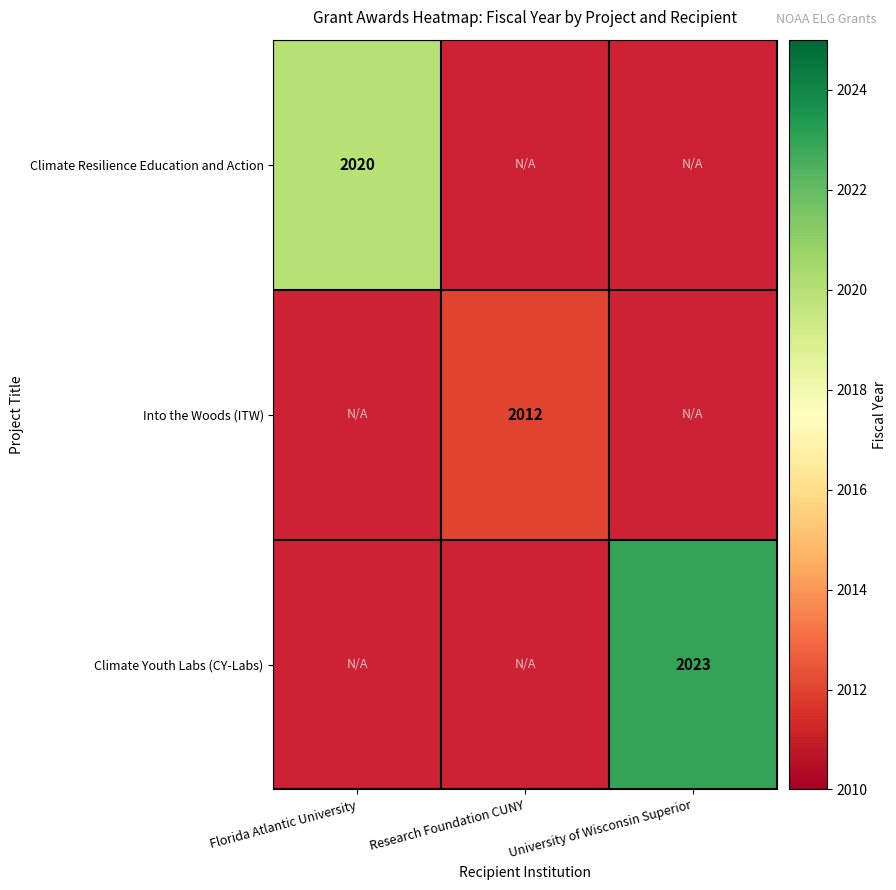

The Into the Woods (ITW) series shows 2012 at Research Foundation CUNY. True or false?

True